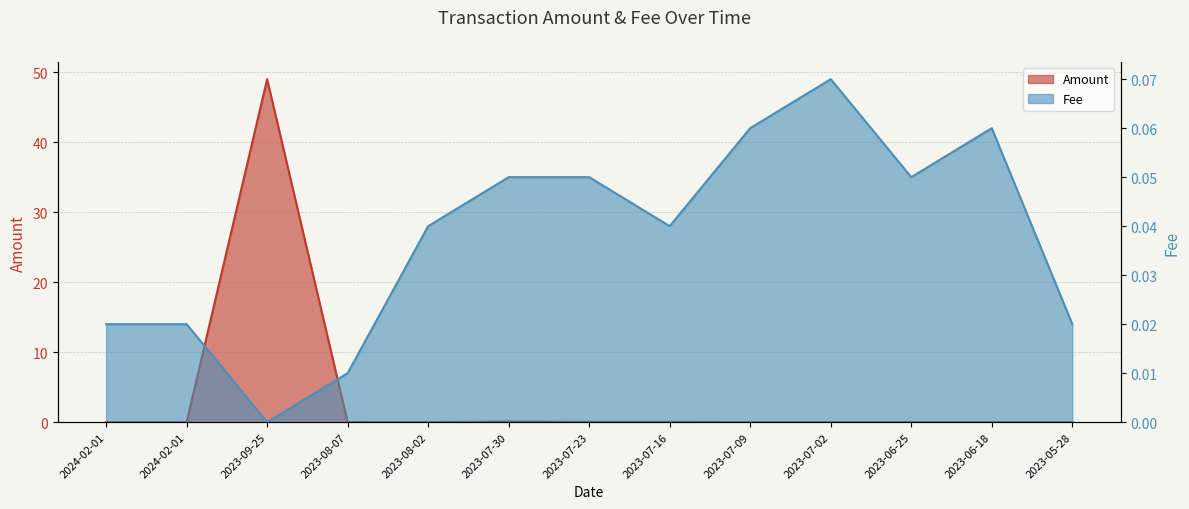

Is the value of Fee at 2023-05-28 greater than the value of Amount at 2023-07-30?

No